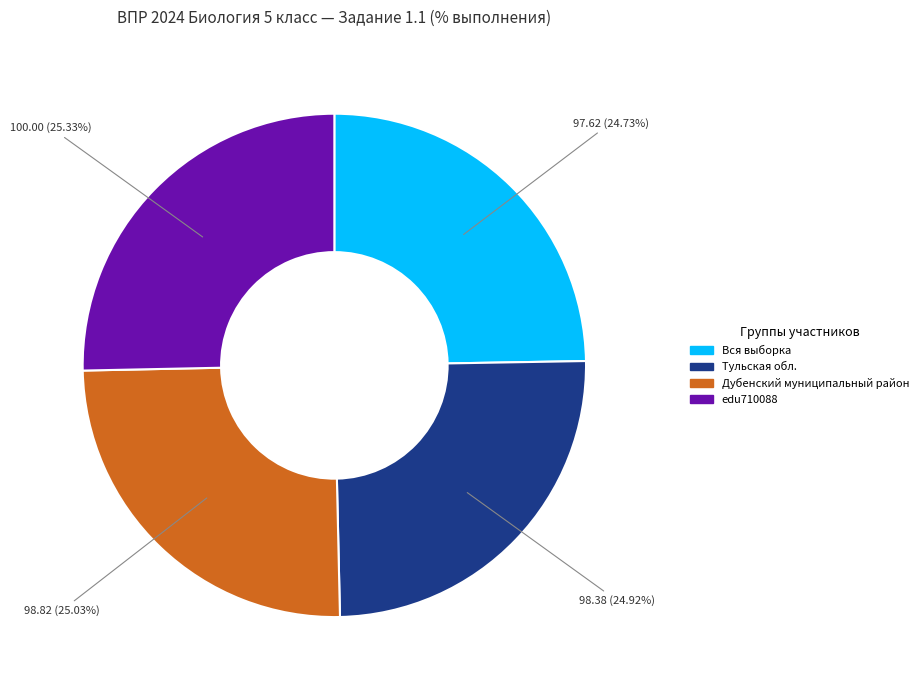

How many segments does this pie chart have?

4